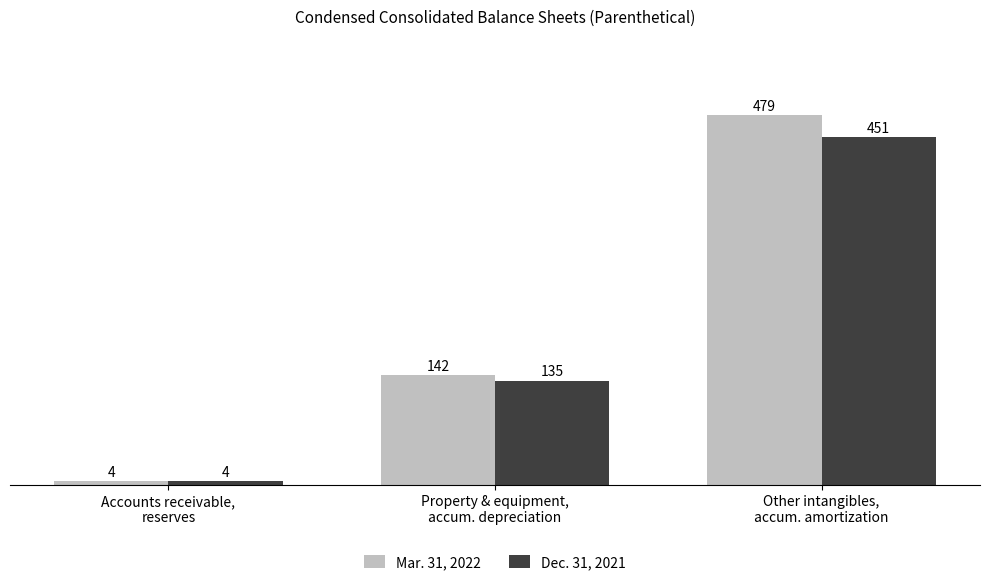

Rank the series by their maximum value, from lowest to highest.

Dec. 31, 2021, Mar. 31, 2022